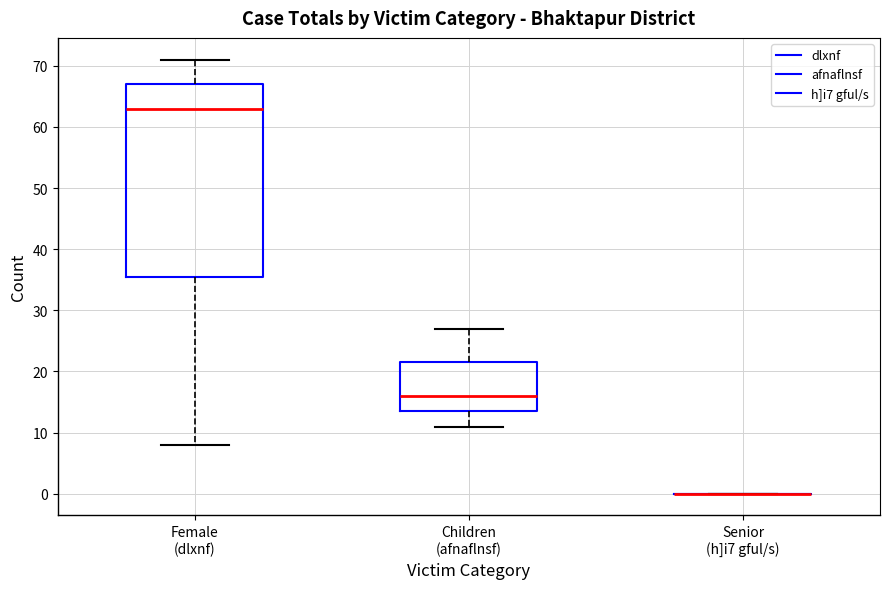

Where is the upper edge of the box for Female (dlxnf) on the y-axis? The values are not printed on the chart, so give them approximately, as read against the axis.

67